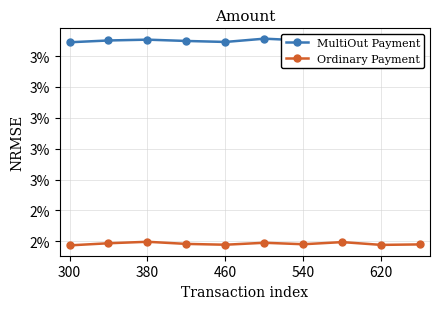

What is the value of the Ordinary Payment point at the 10th from the left?

2.2